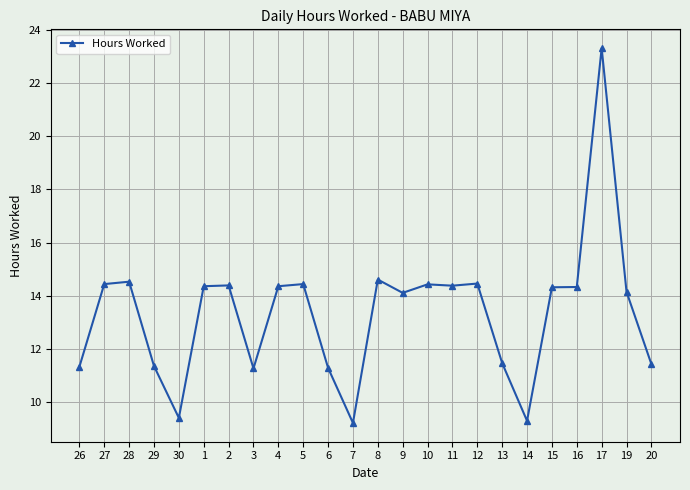

What is the smallest value displayed?

9.2